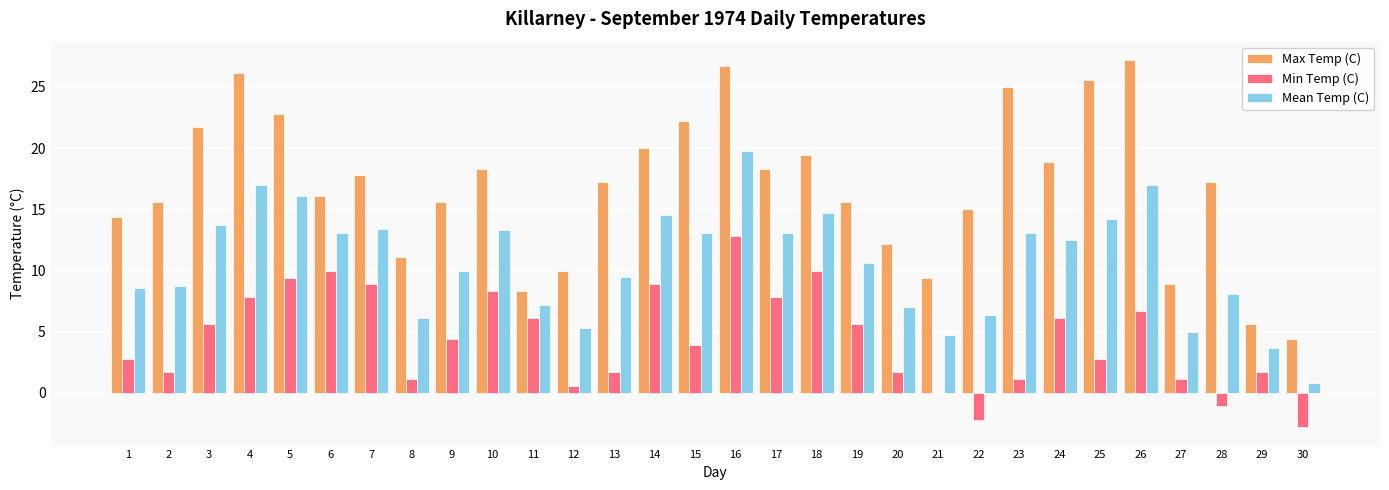

How many data points in Mean Temp (C) are above 12?

15